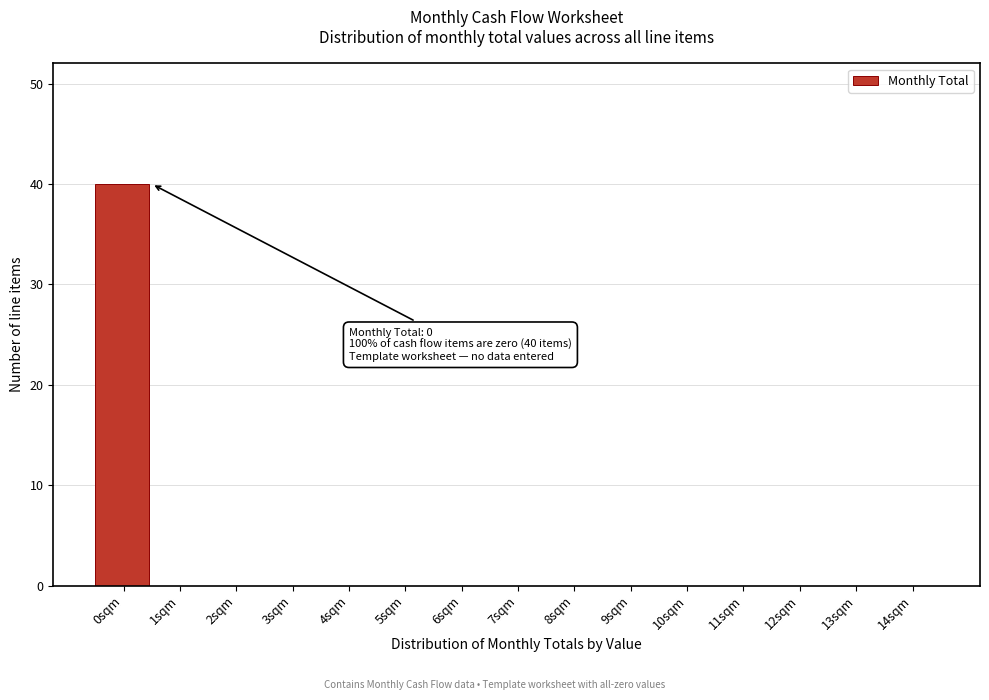

Over which range of the x-axis is the bar tallest?

-0.5 to 0.5